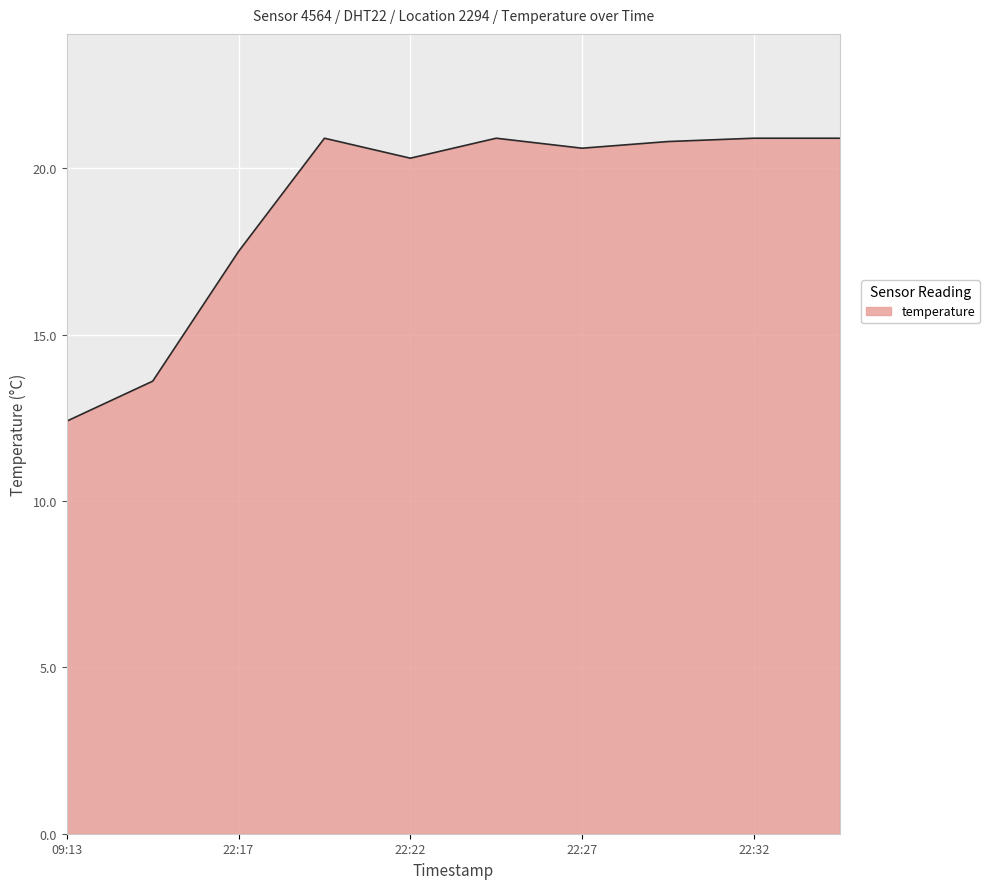

What is the minimum value shown in the chart?

12.4